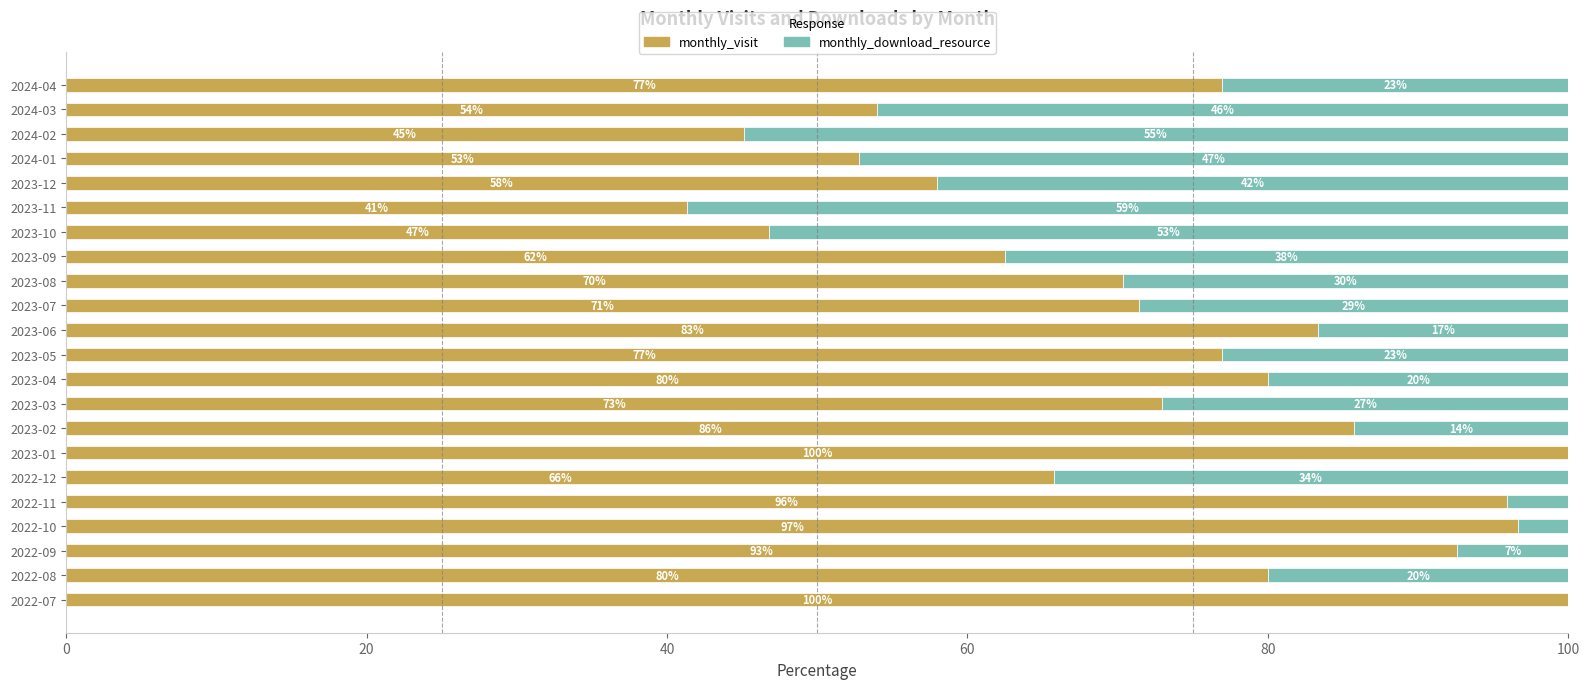

Is it true that monthly_visit equals 73.0 at 2023-03?

True